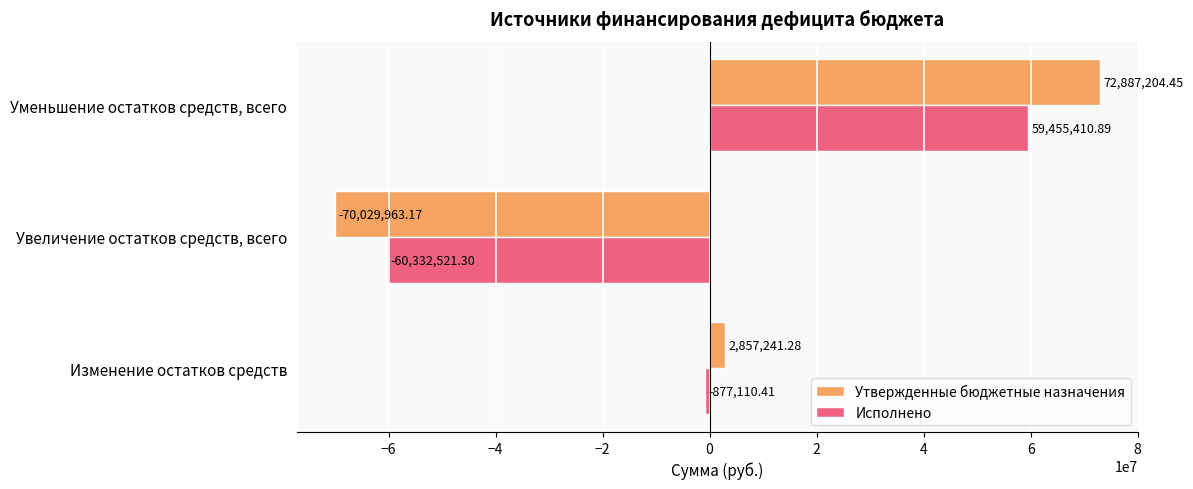

List the series in order of their overall mean, highest first.

Утвержденные бюджетные назначения, Исполнено